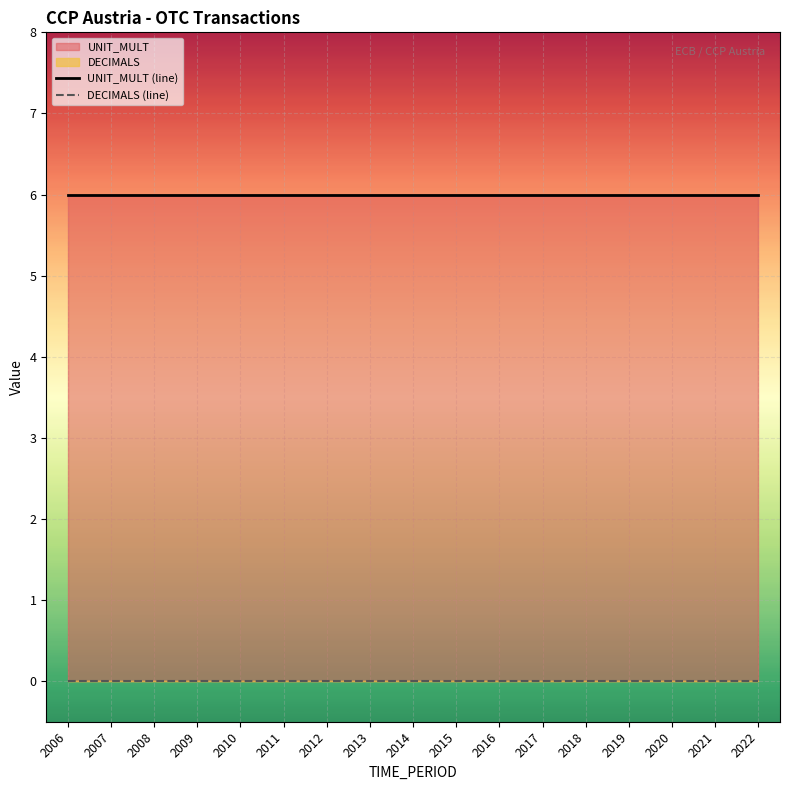

Reading right to left, extract all data points from this chart.

UNIT_MULT (line): 6	6	6	6	6	6	6	6	6	6	6	6	6	6	6	6	6
DECIMALS (line): 0	0	0	0	0	0	0	0	0	0	0	0	0	0	0	0	0